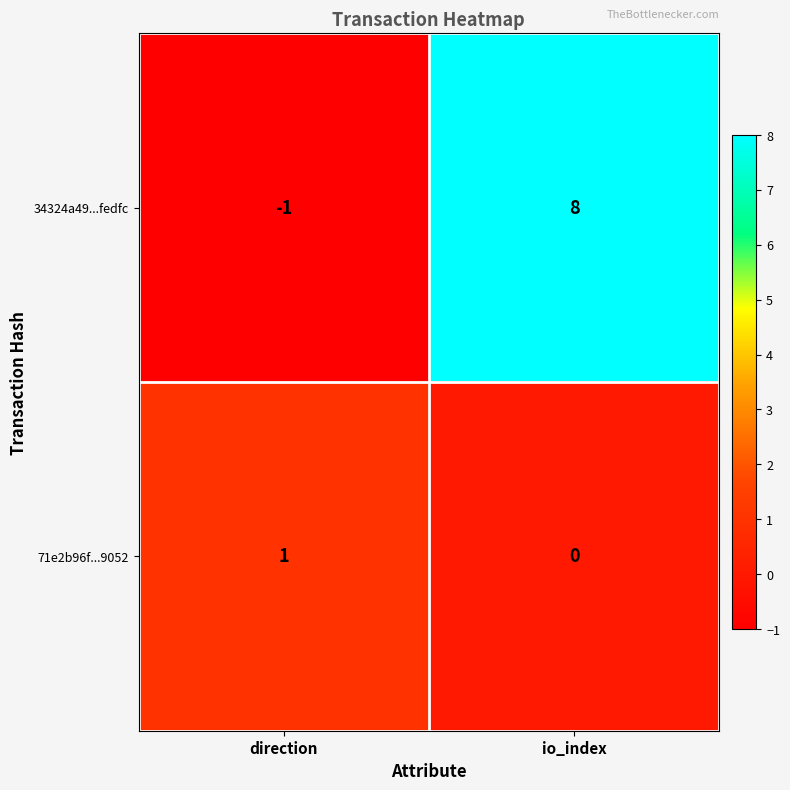

At io_index, list the series in order from smallest to largest.

71e2b96f...9052, 34324a49...fedfc